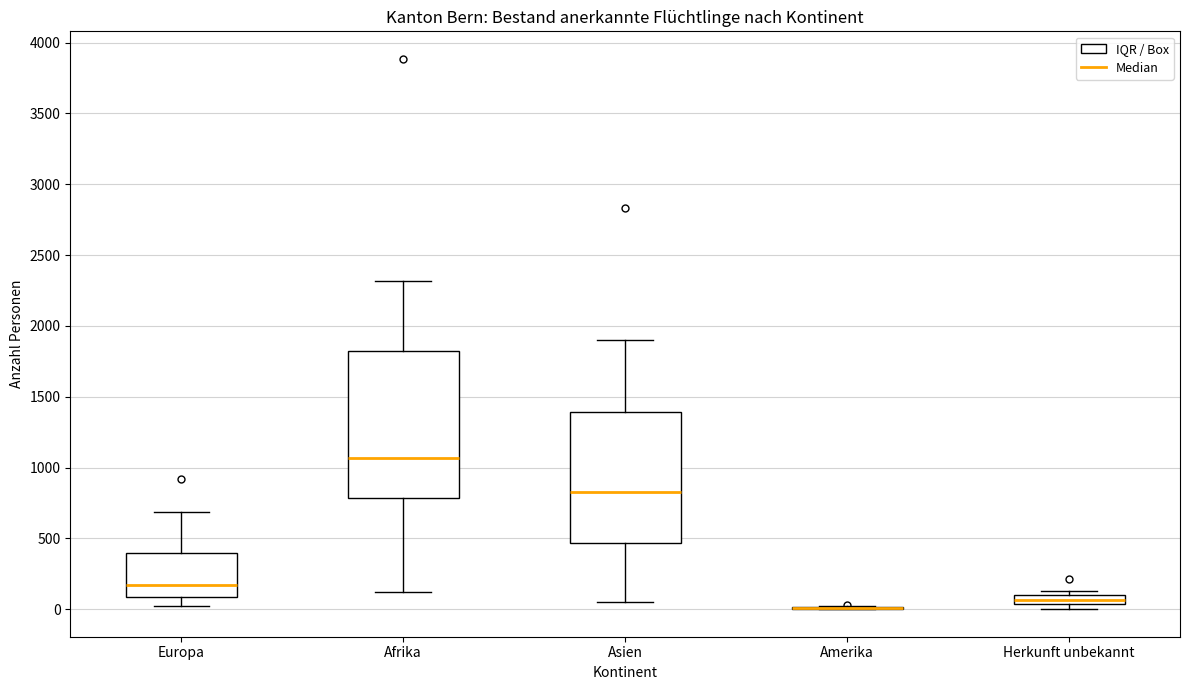

Where does the lower whisker of the box for Afrika end on the y-axis? The values are not printed on the chart, so give them approximately, as read against the axis.

100